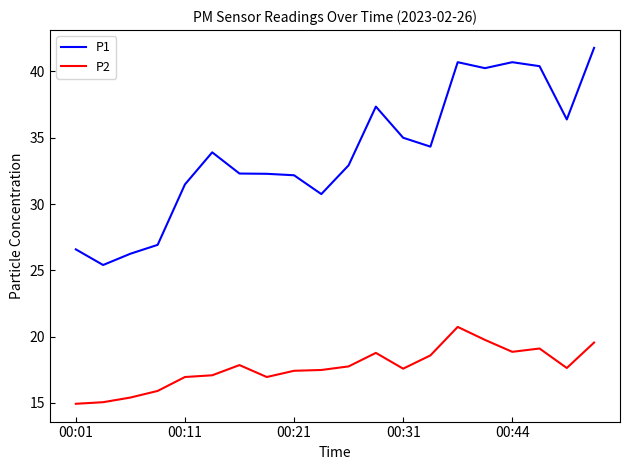

What is the lowest value of the P2 series?

14.9